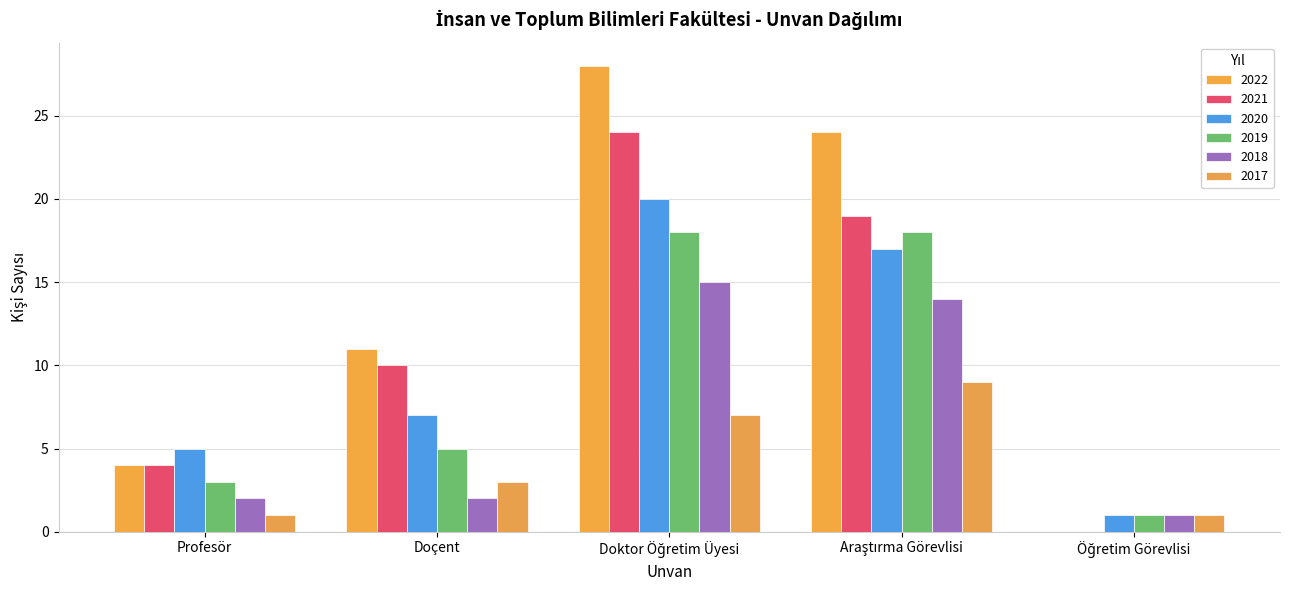

Between Doçent and Doktor Öğretim Üyesi, which is larger?

Doktor Öğretim Üyesi